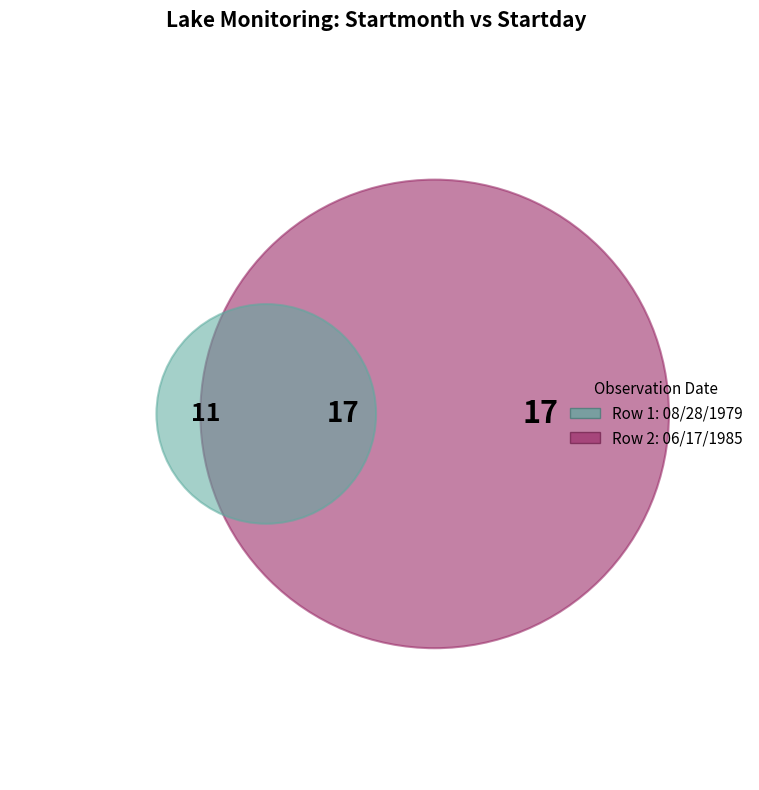

Combined, what portion of the pie is 08/28/1979 and 06/17/1985?

100.0%